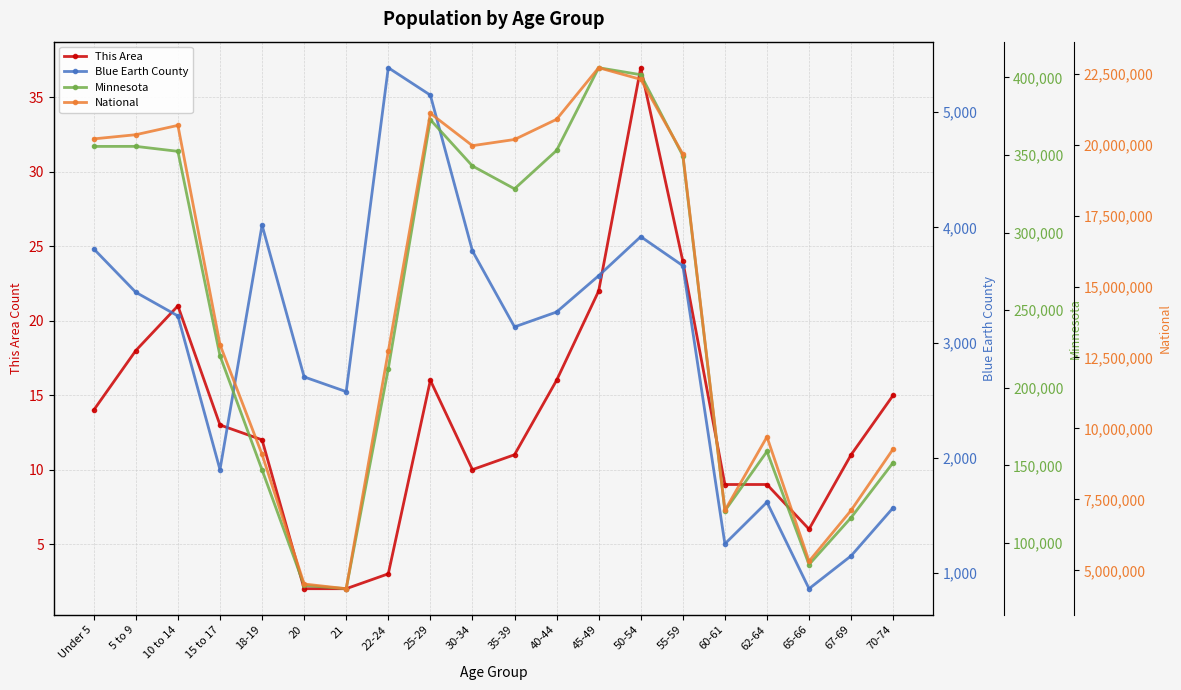

Is the value of National at 20 greater than the value of Blue Earth County at 65-66?

Yes